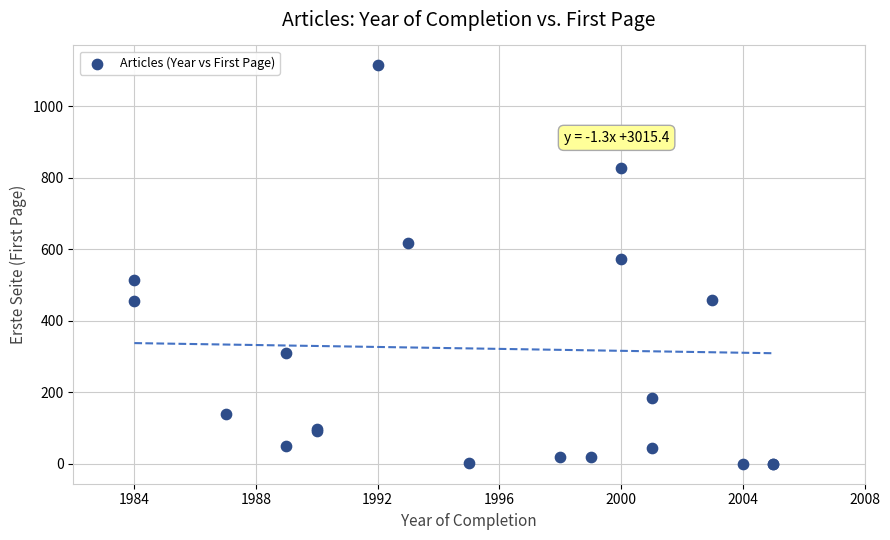

What Y value in the scatter plot is closest to 557?

572